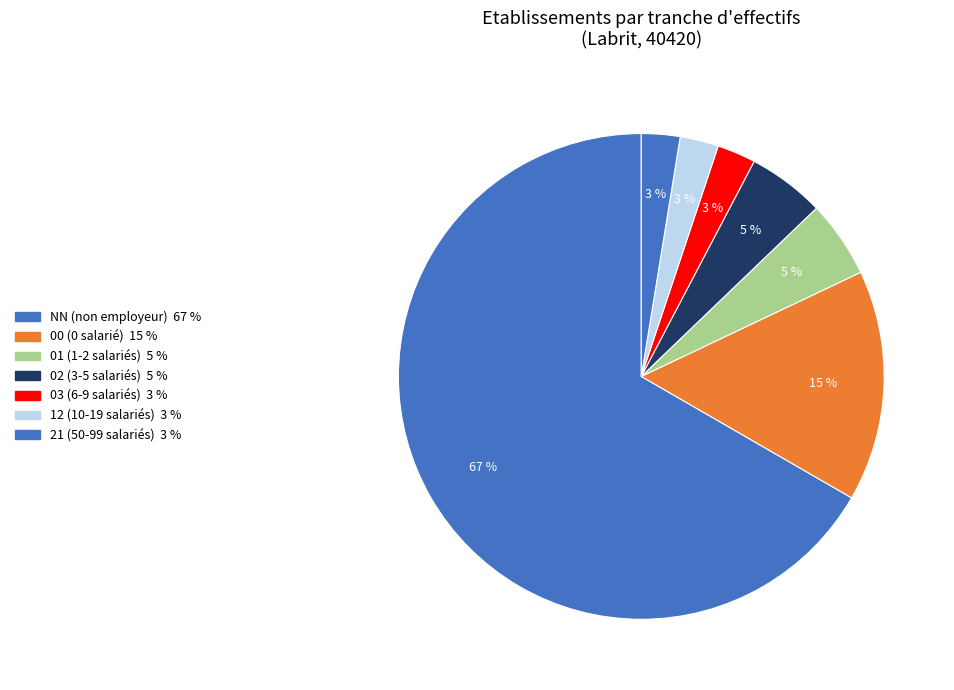

What is the ratio of the value at 00 to the value at 21?

6.4